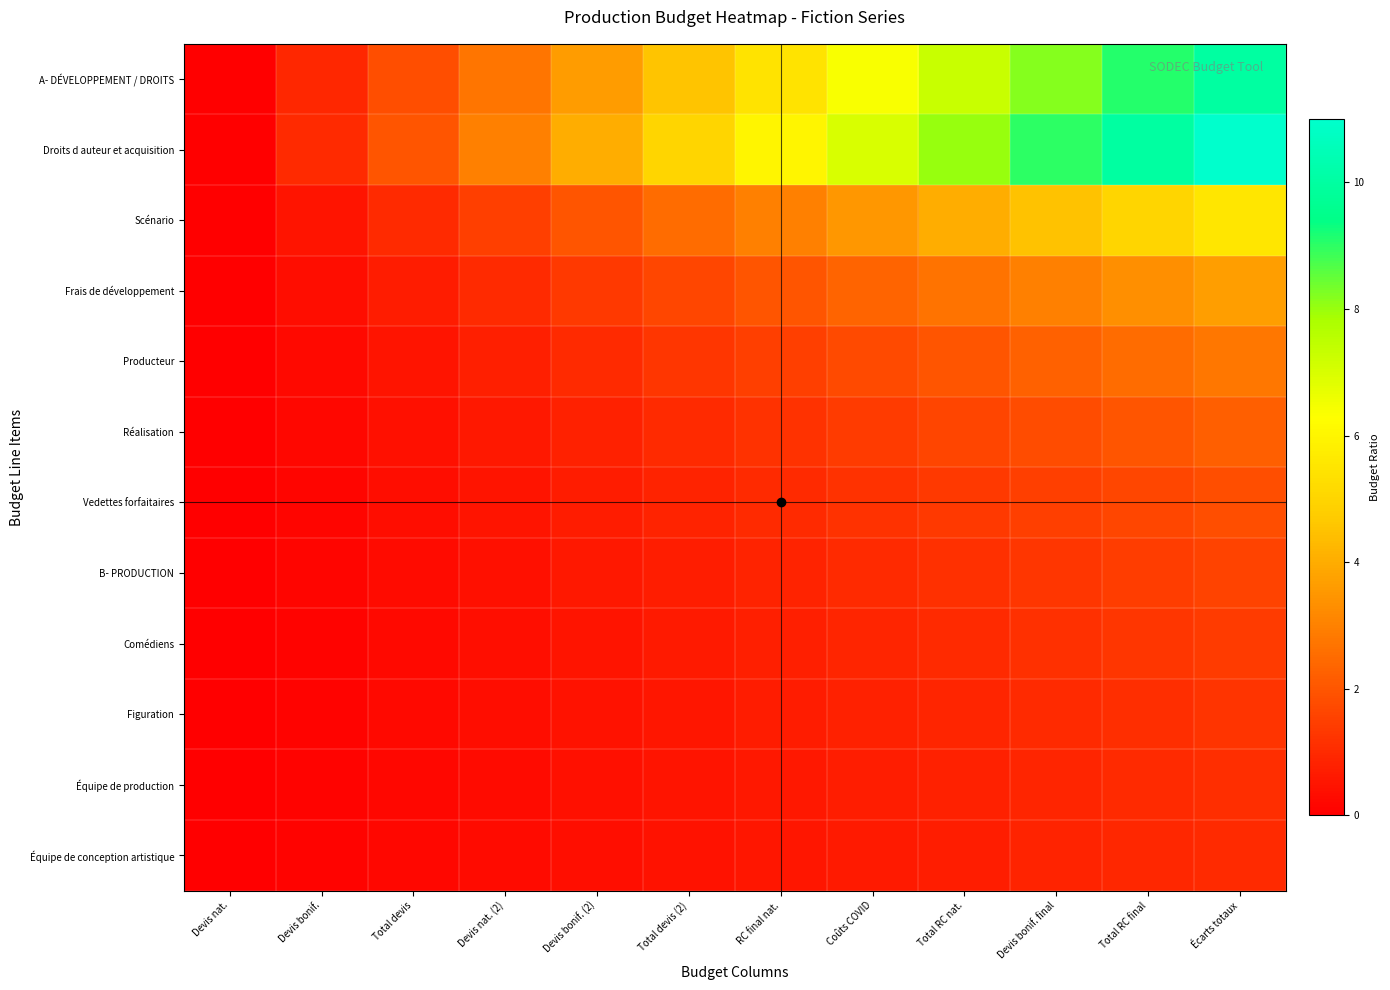

At how many categories does at least one series exceed 3?

8